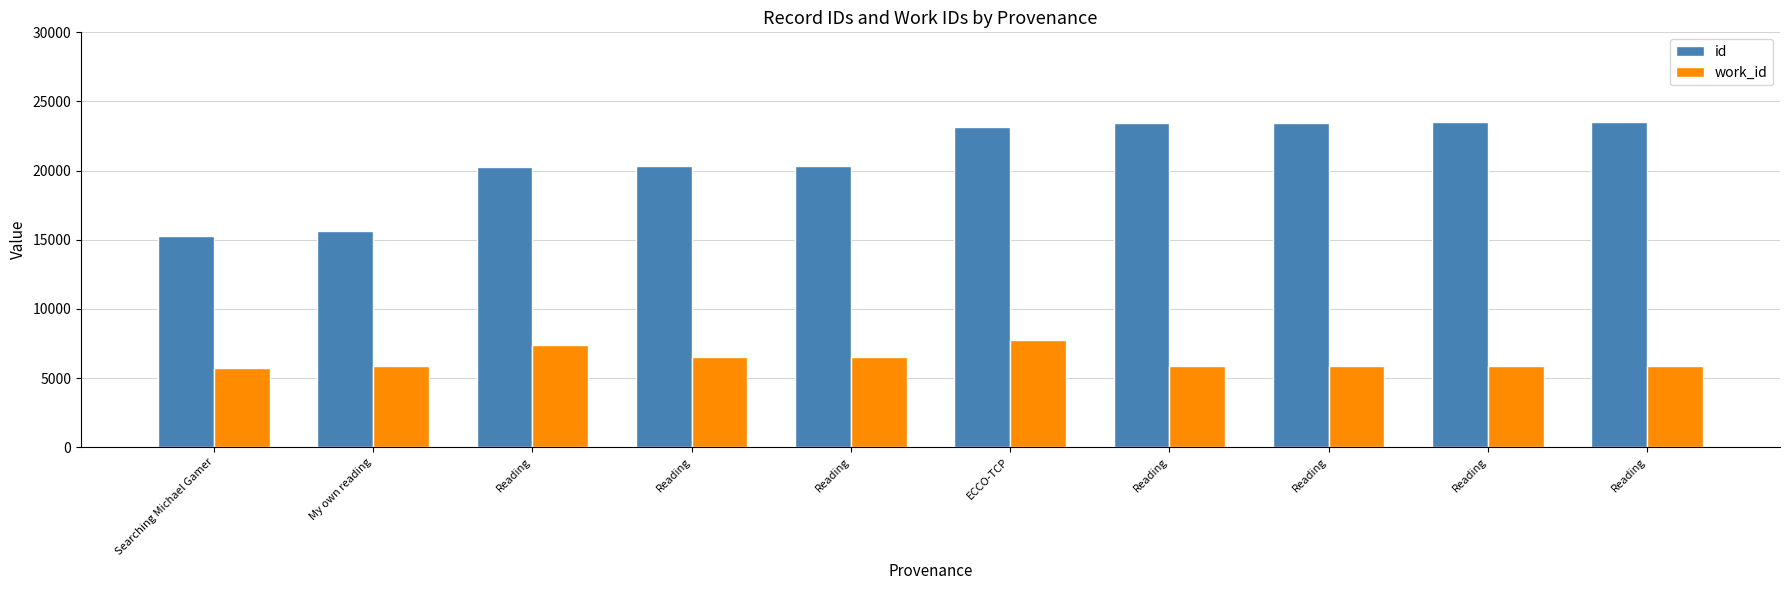

What is the difference between the work_id values at Reading and Reading?

1555